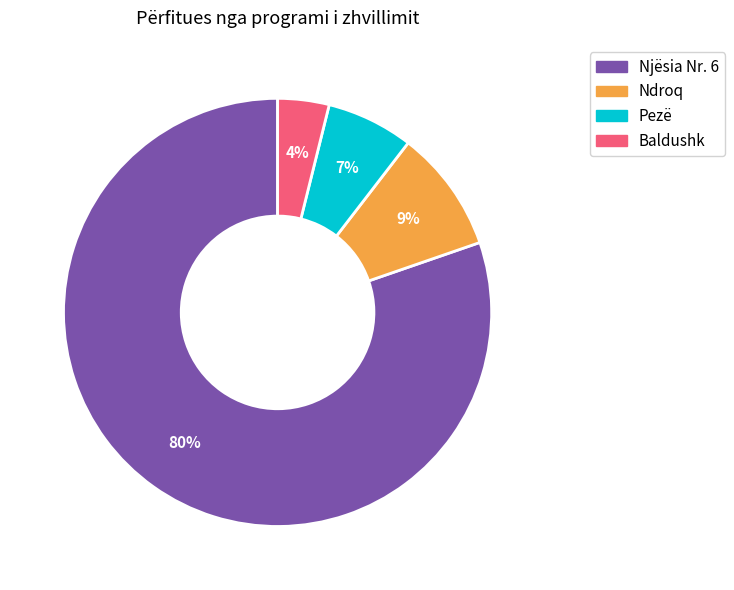

Count the number of slices in the pie.

4